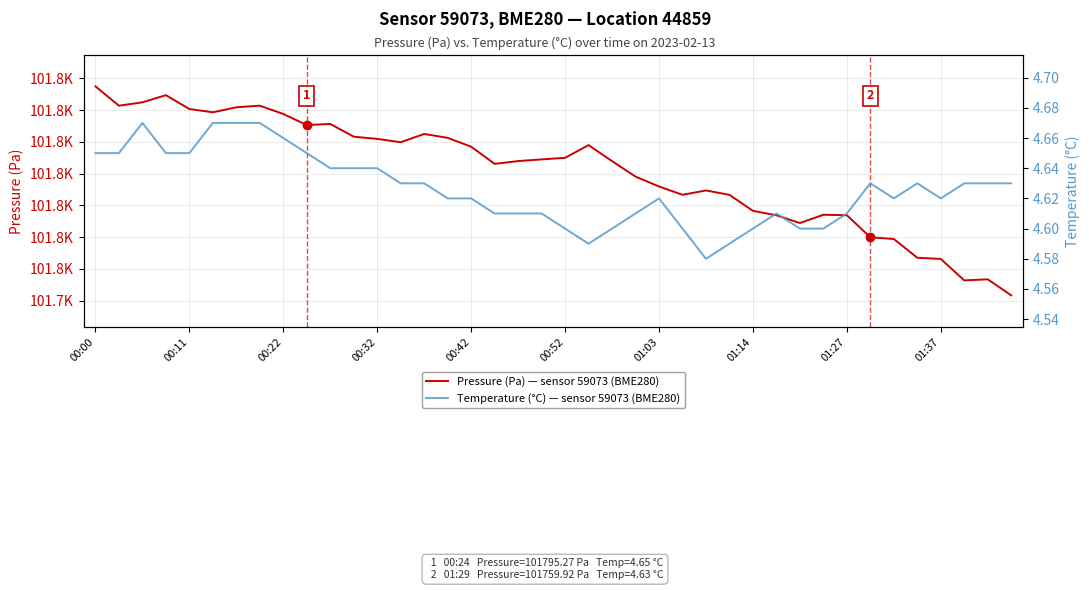

Is it true that Pressure (Pa) — sensor 59073 (BME280) equals 101800.3 at 00:11?

True